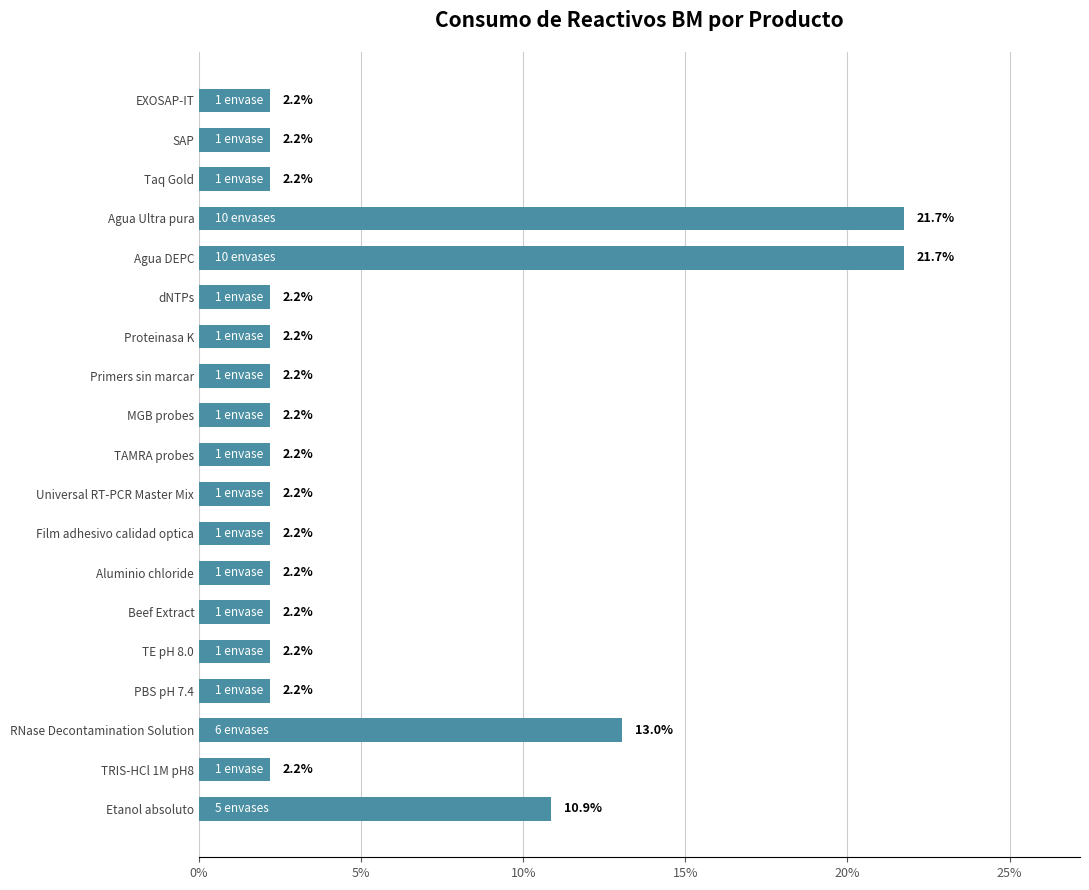

Which has a higher value, SAP or Agua Ultra pura?

Agua Ultra pura